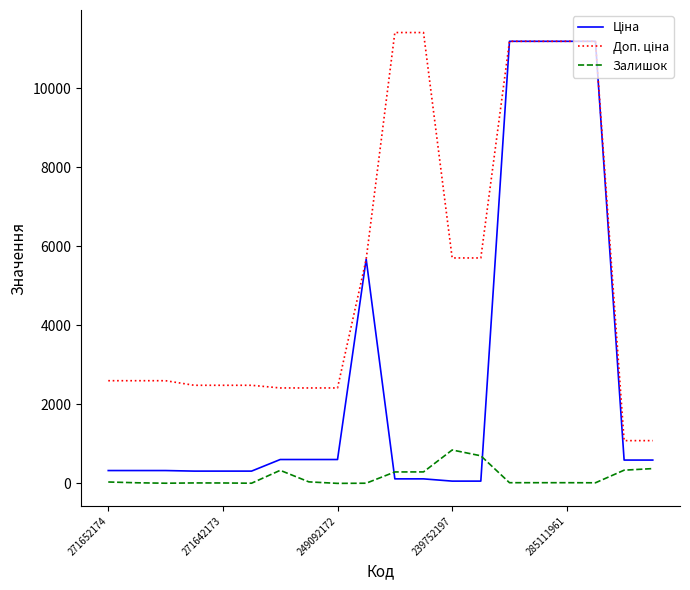

Does the chart display data point markers on the line(s)?

No